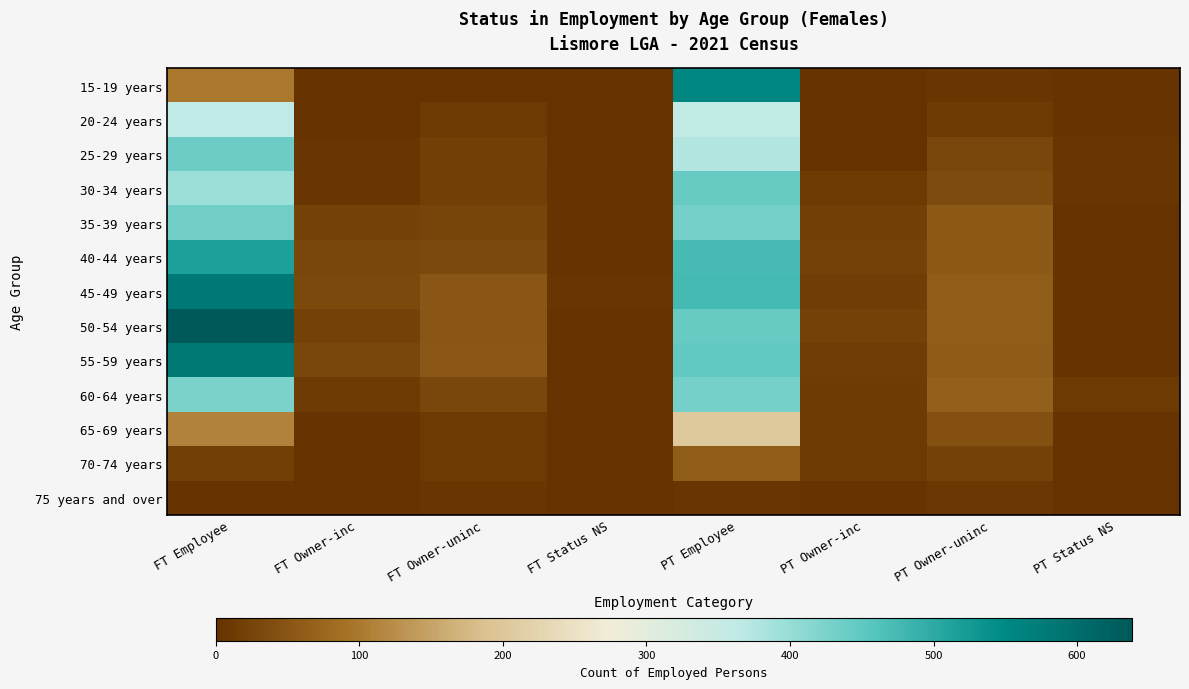

How many data points does each series have?

8